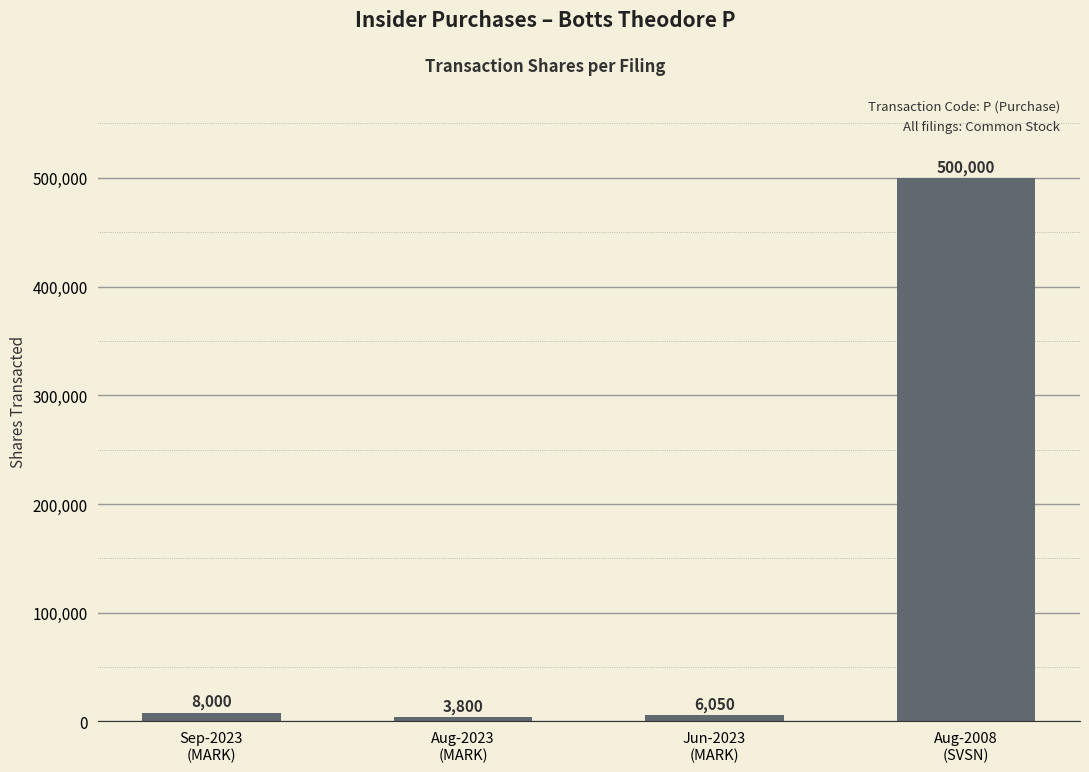

Reading left to right, list all the values displayed in this chart.

Sep-2023
(MARK)=8000	Aug-2023
(MARK)=3800	Jun-2023
(MARK)=6050	Aug-2008
(SVSN)=500000